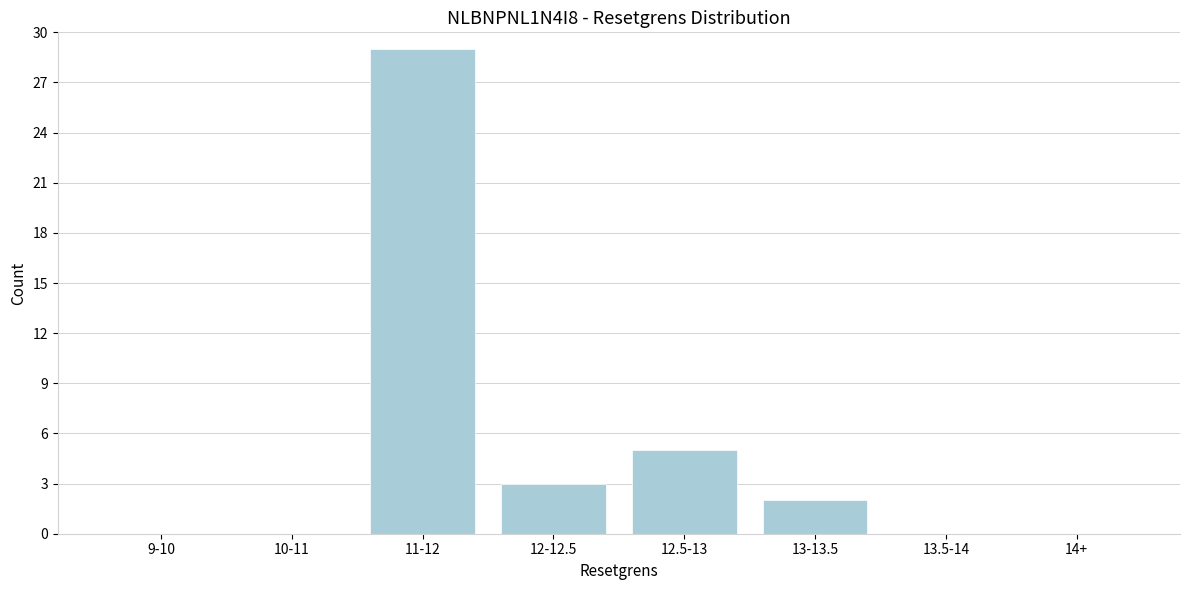

Reading left to right, list all the values displayed in this chart.

9-10=0	10-11=0	11-12=29	12-12.5=3	12.5-13=5	13-13.5=2	13.5-14=0	14+=0